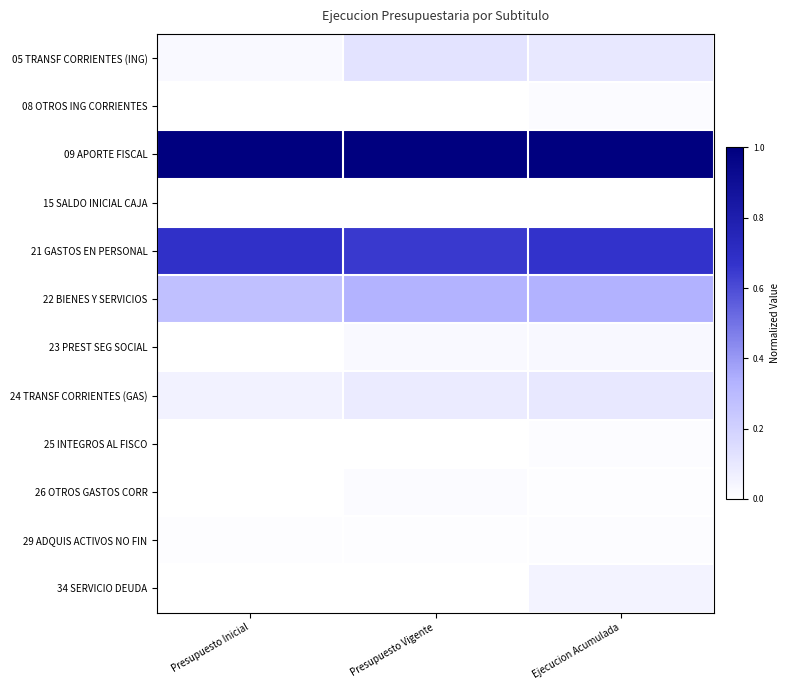

At how many categories does at least one series exceed 0?

3